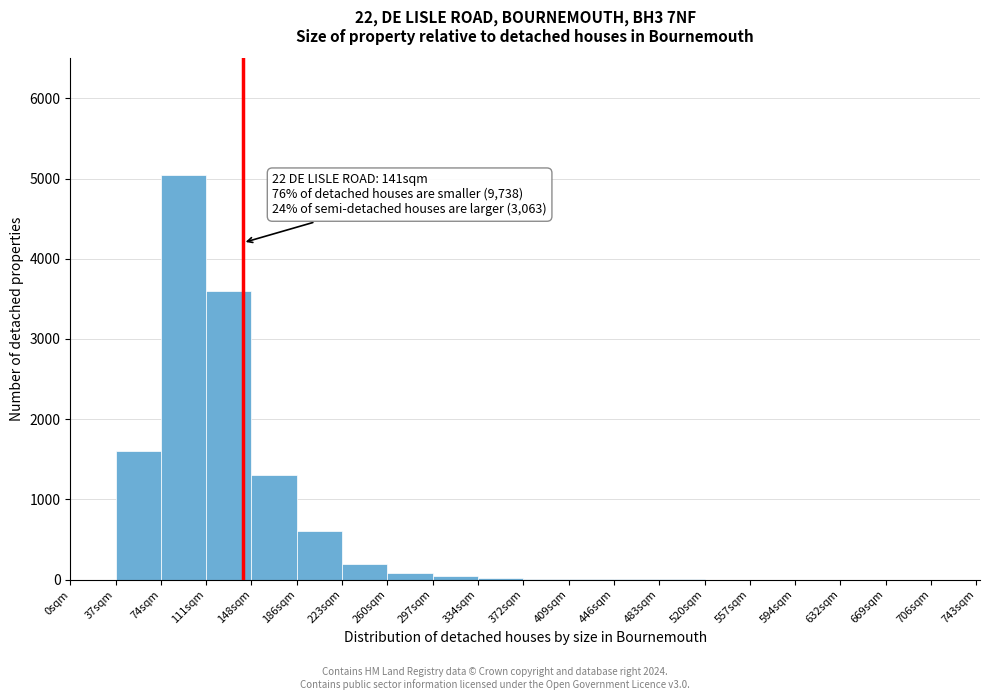

Over which range of the x-axis is the bar tallest?

74 to 111